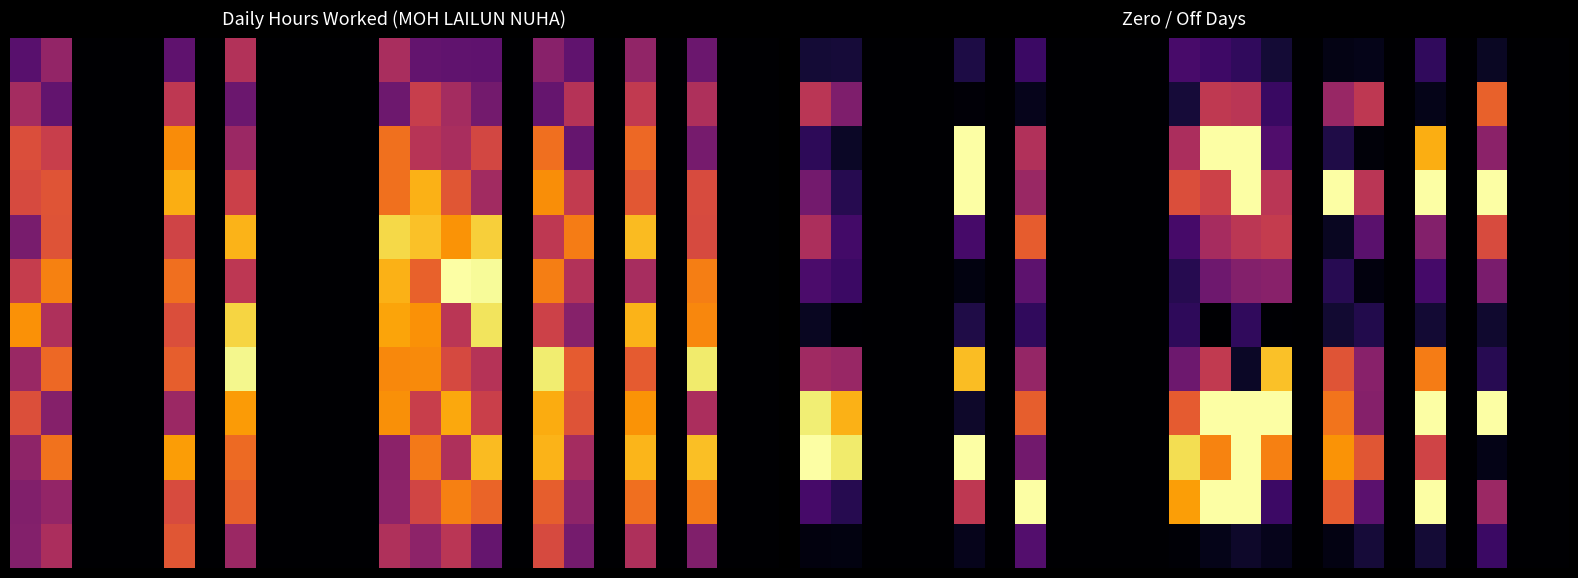

Which label corresponds to the largest value in the chart?

22